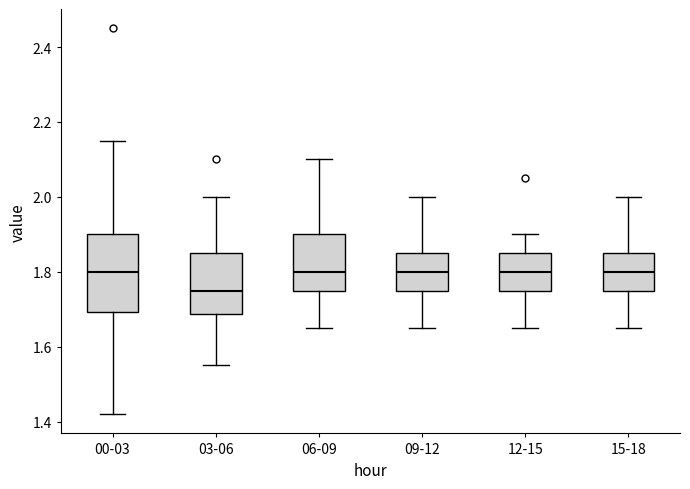

Comparing the boxes themselves (not the whiskers), which one is the tallest?

00-03